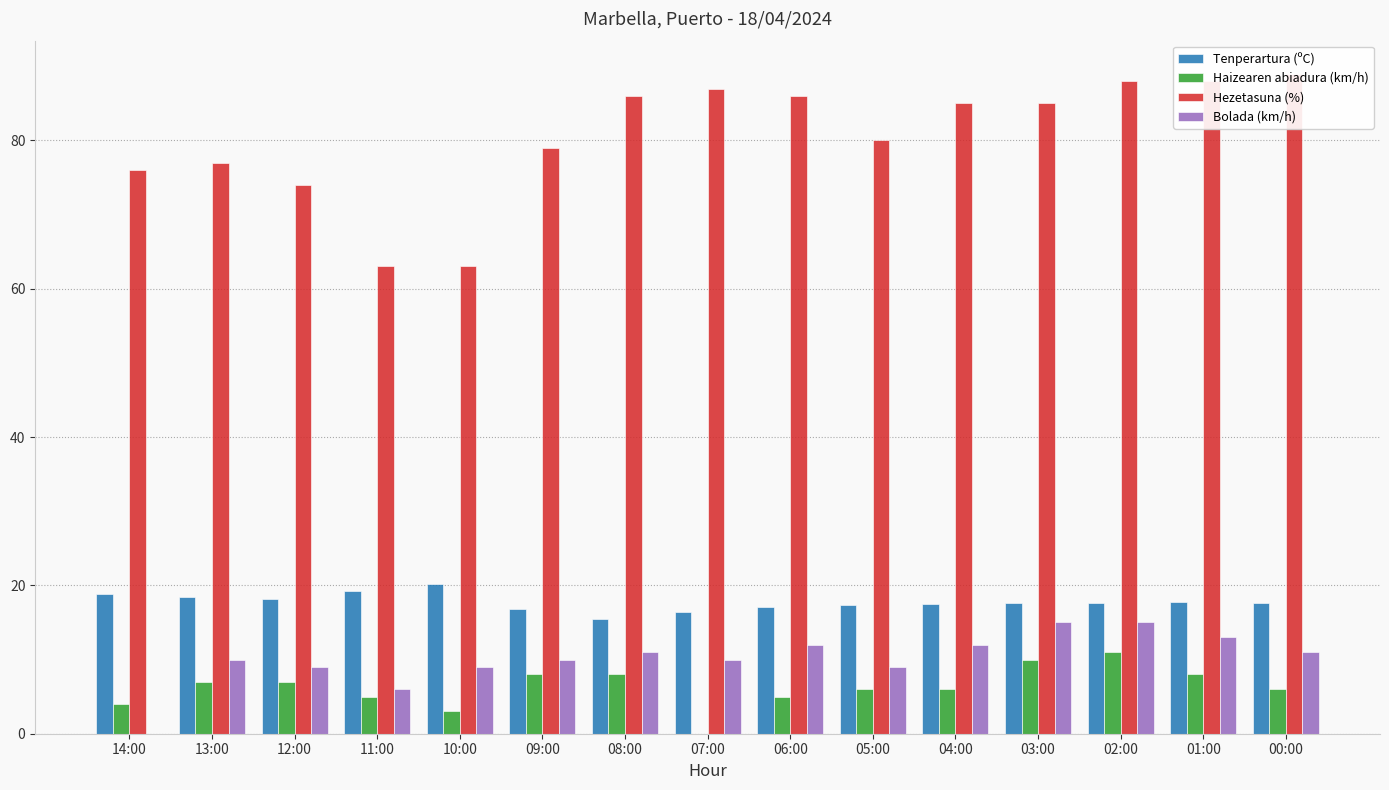

At which category is the sum across all series the highest?

02:00